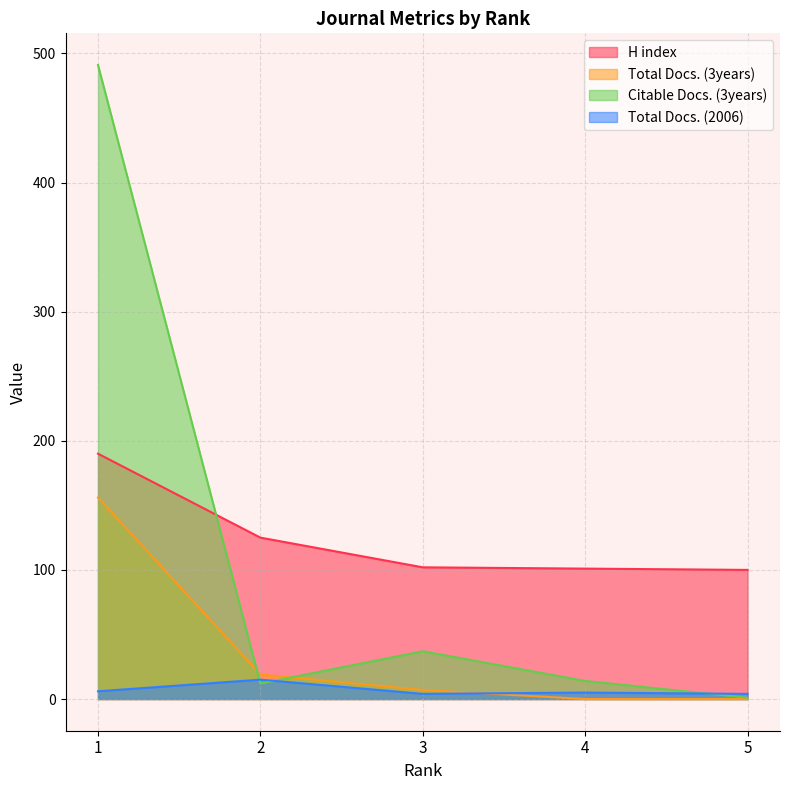

At which label does Citable Docs. (3years) first exceed 14?

1